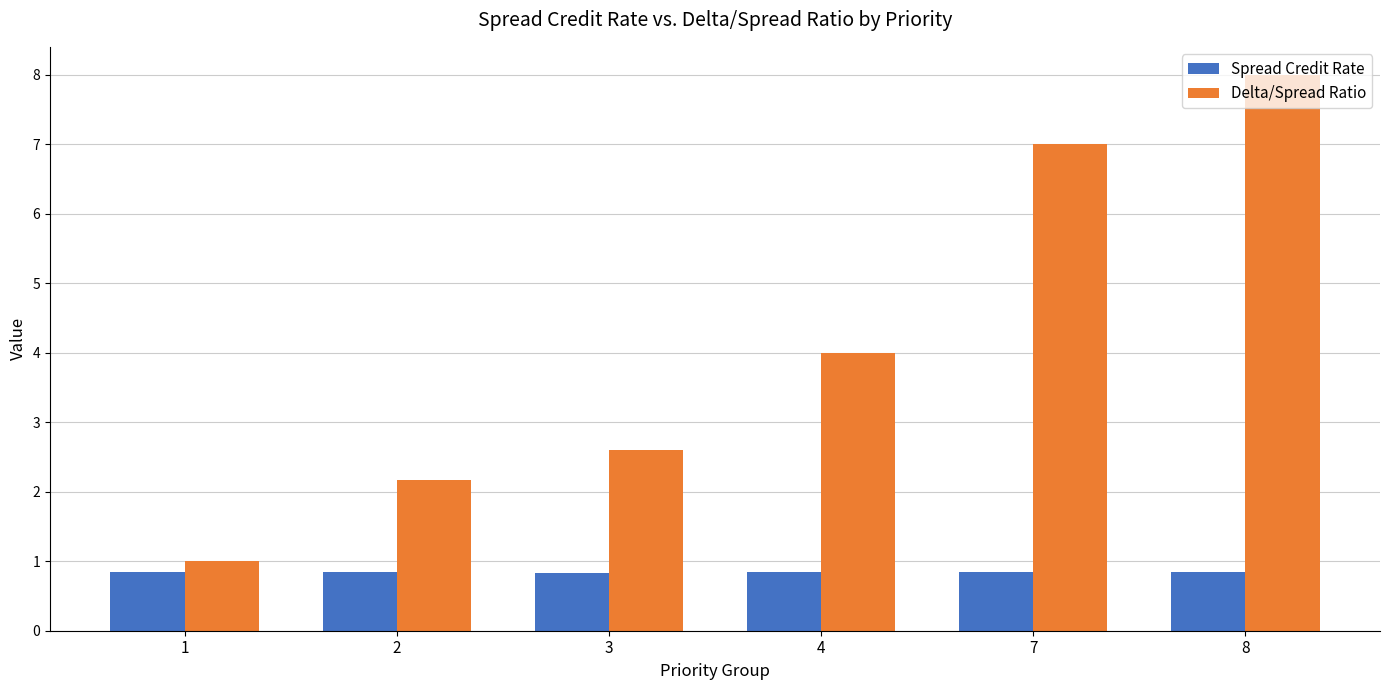

What are all the series names shown in the legend?

Spread Credit Rate, Delta/Spread Ratio